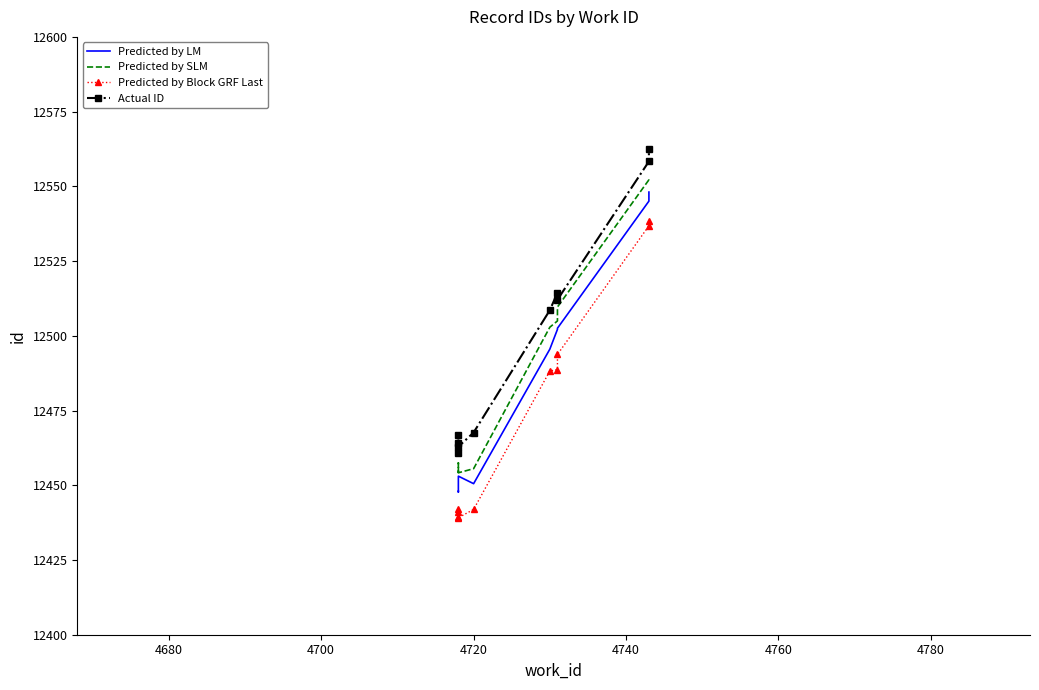

At how many categories does at least one series exceed 12472?

5